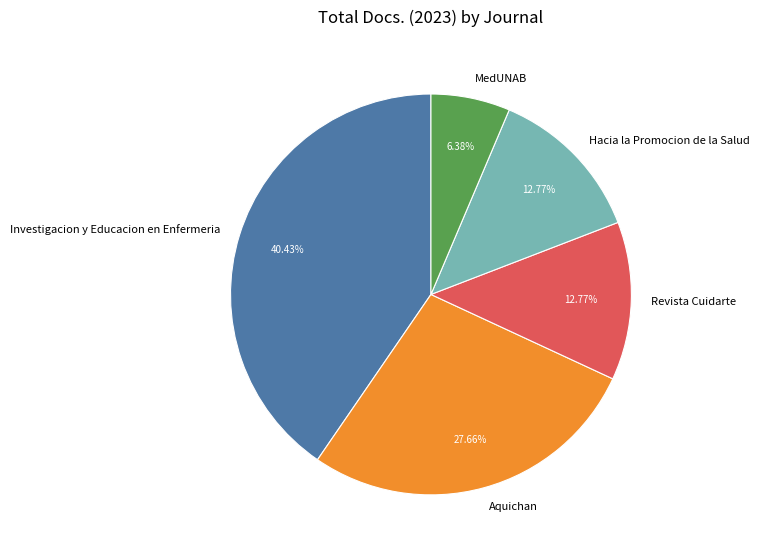

What is the total percentage of Investigacion y Educacion en Enfermeria and MedUNAB?

46.8%